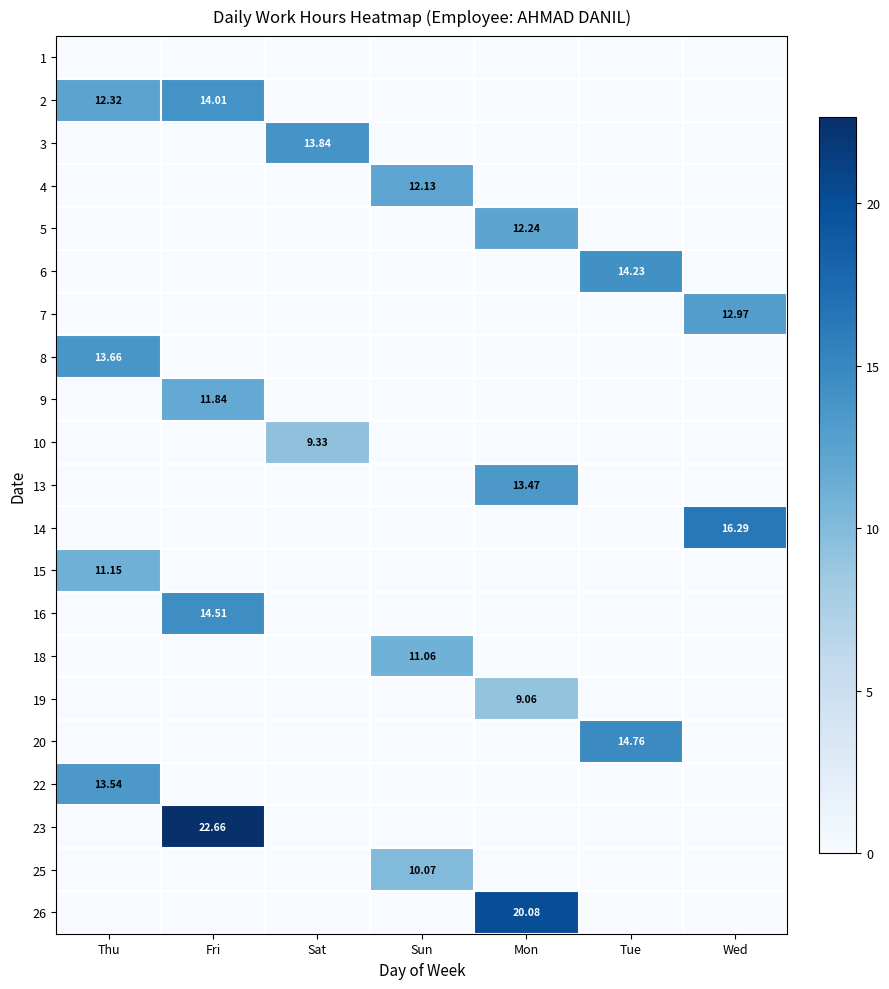

What is the spread (max minus min) of values at Mon?

20.1